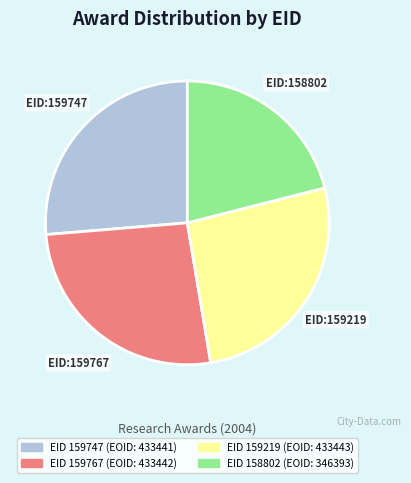

Is there any slice that represents more than half of the pie?

No